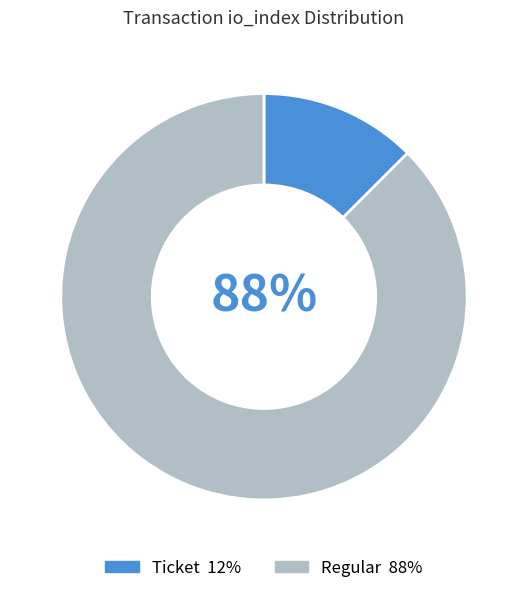

Is there a majority slice in this chart?

Yes